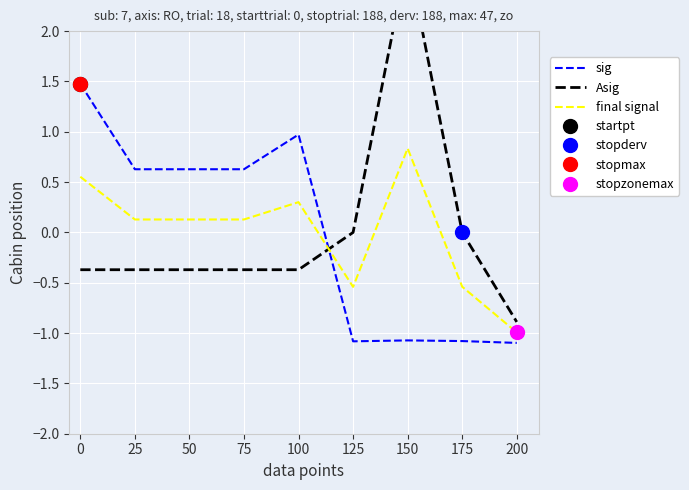

Where do final signal and sig first cross each other?

100 and 125